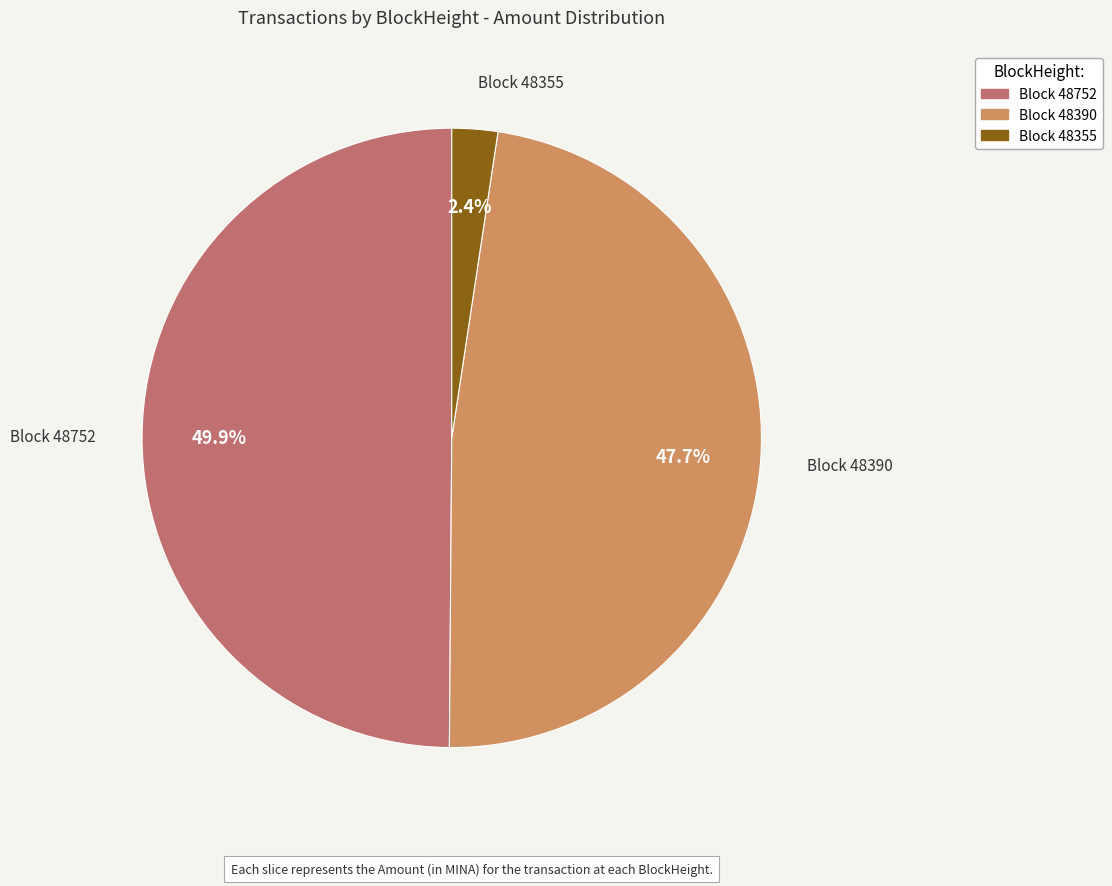

How many slices are in this pie chart?

3